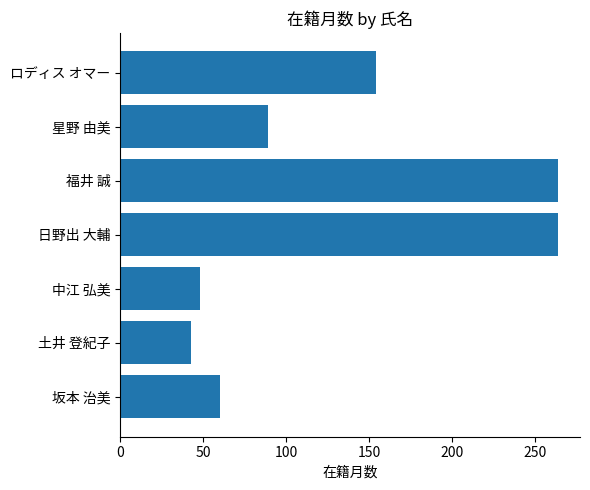

Count the number of categories in the chart.

7